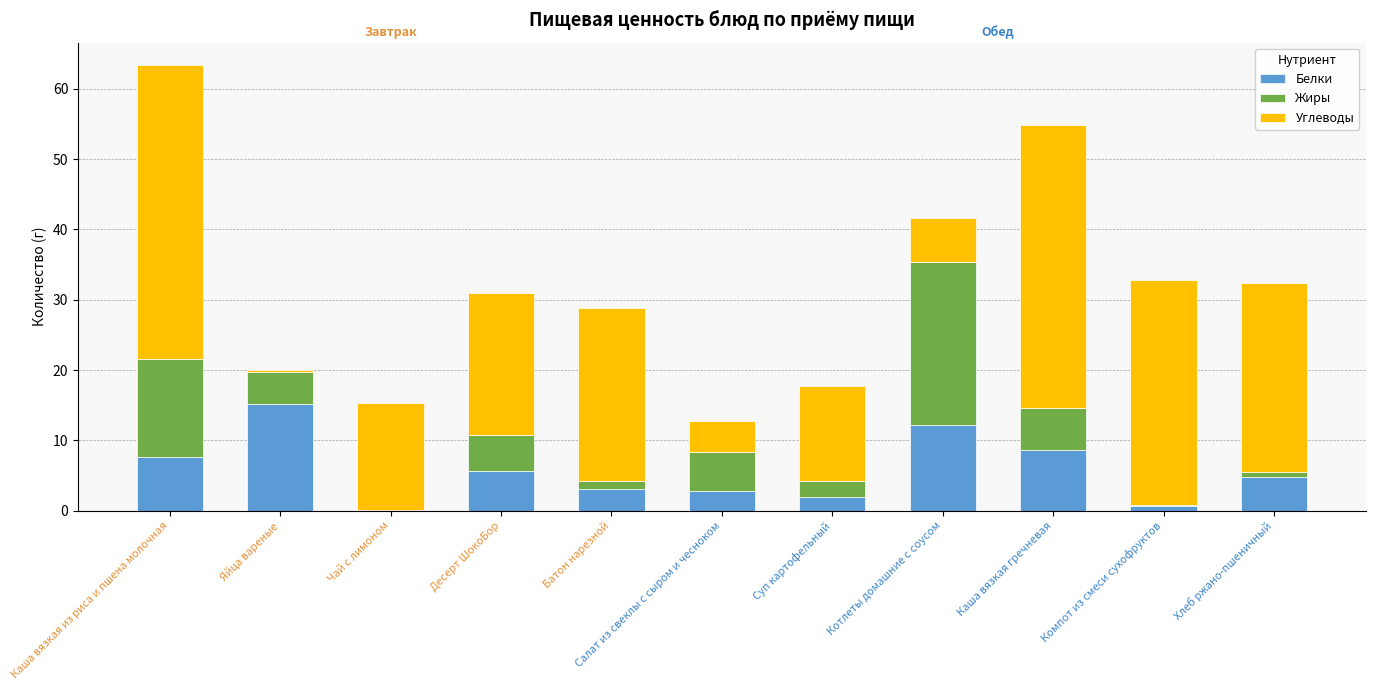

What value does the Белки series have at Котлеты домашние с соусом?

12.2